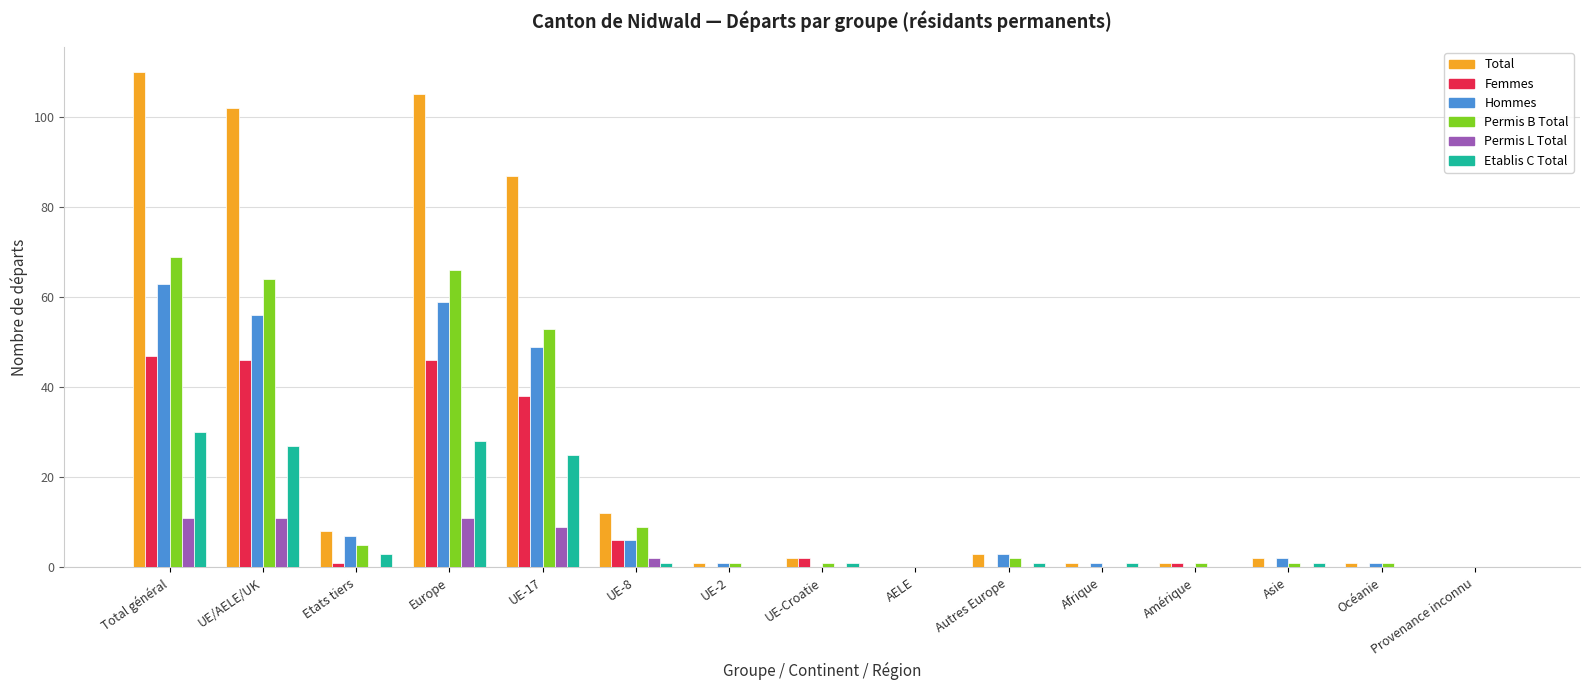

Read the Femmes value at Europe, to the nearest 5.

45